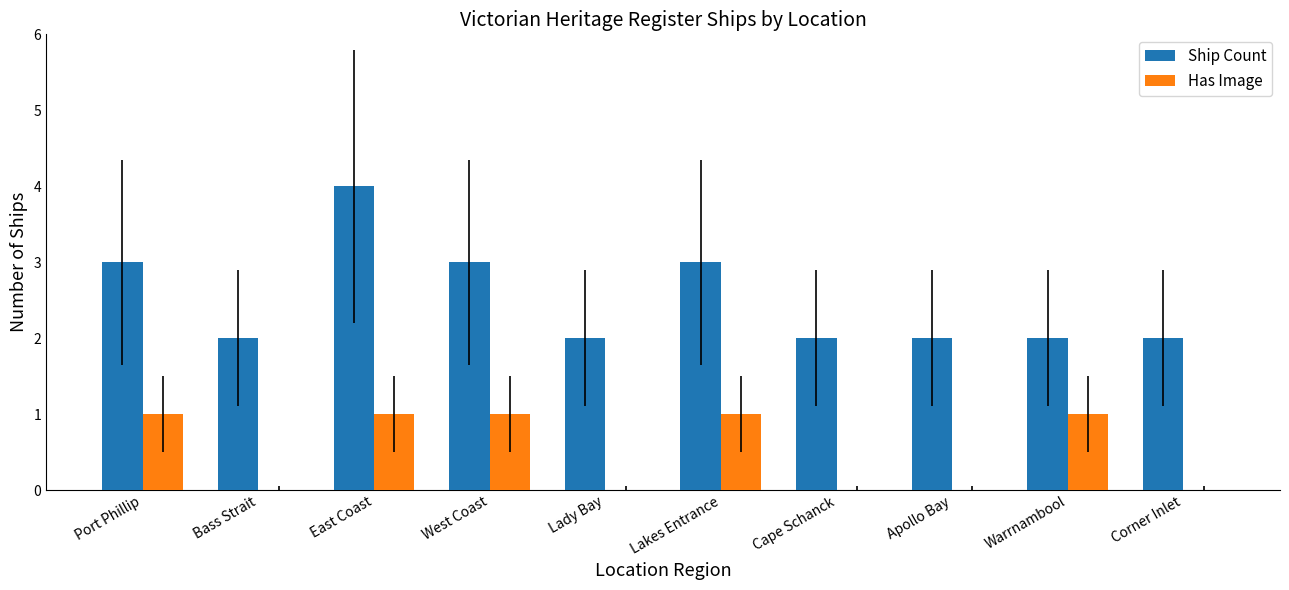

How many data points does each series have?

10